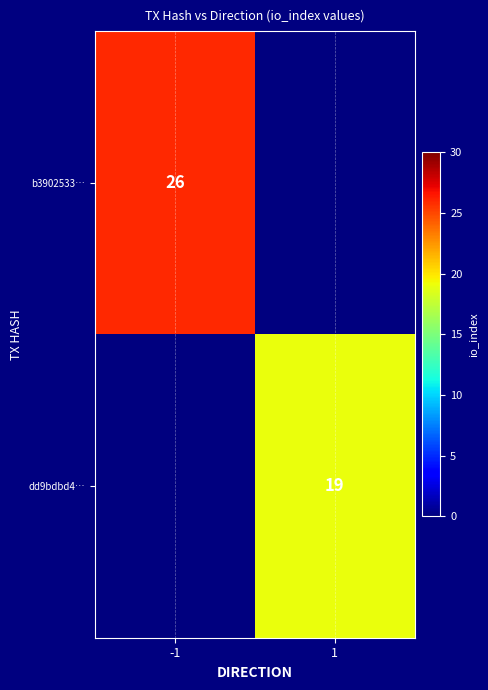

Is the value of dd9bdbd4… at 1 greater than the value of b3902533… at -1?

No